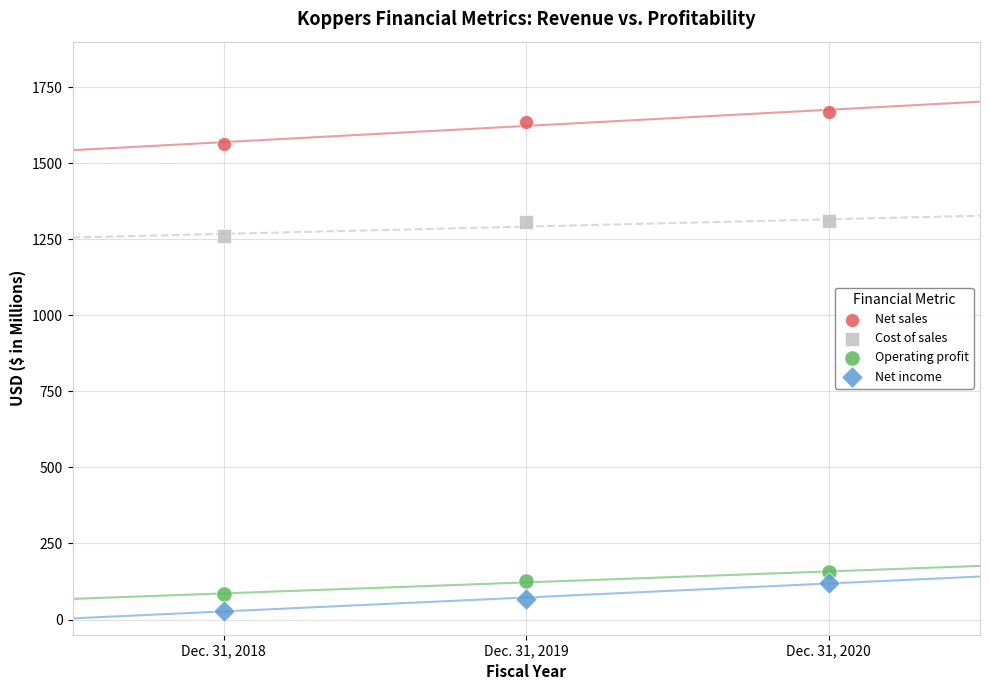

In the Net sales series, what Y value is closest to 1615?

1637.0